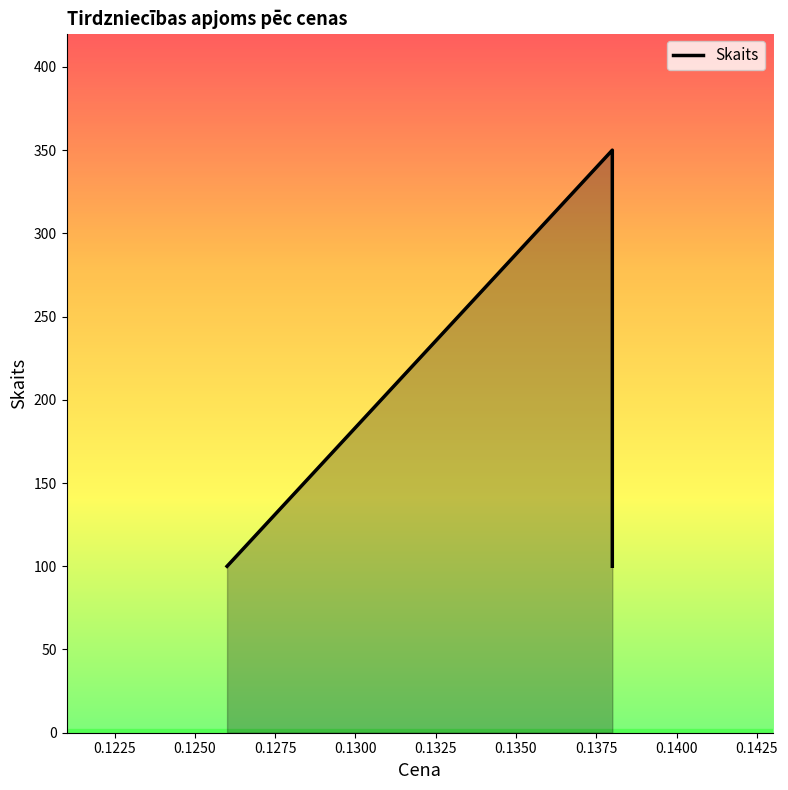

The chart shows a value of 350 at 0.138. True or false?

True